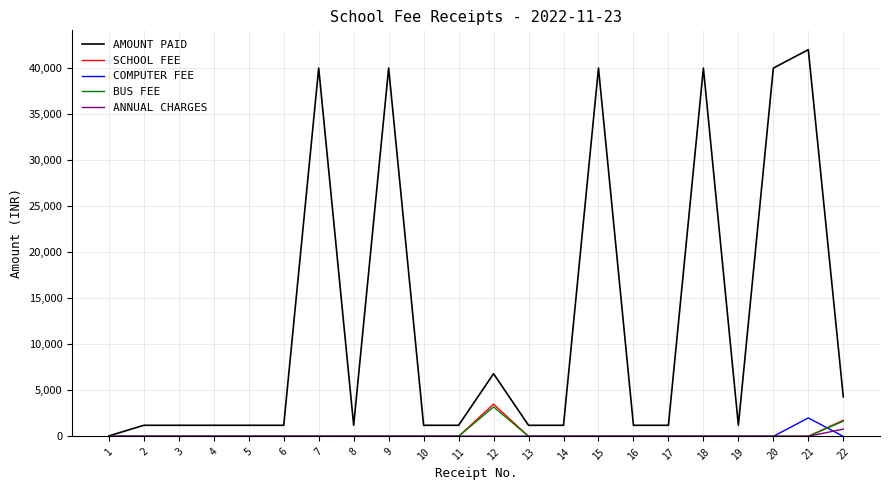

Which series has the largest range (max minus min)?

AMOUNT PAID